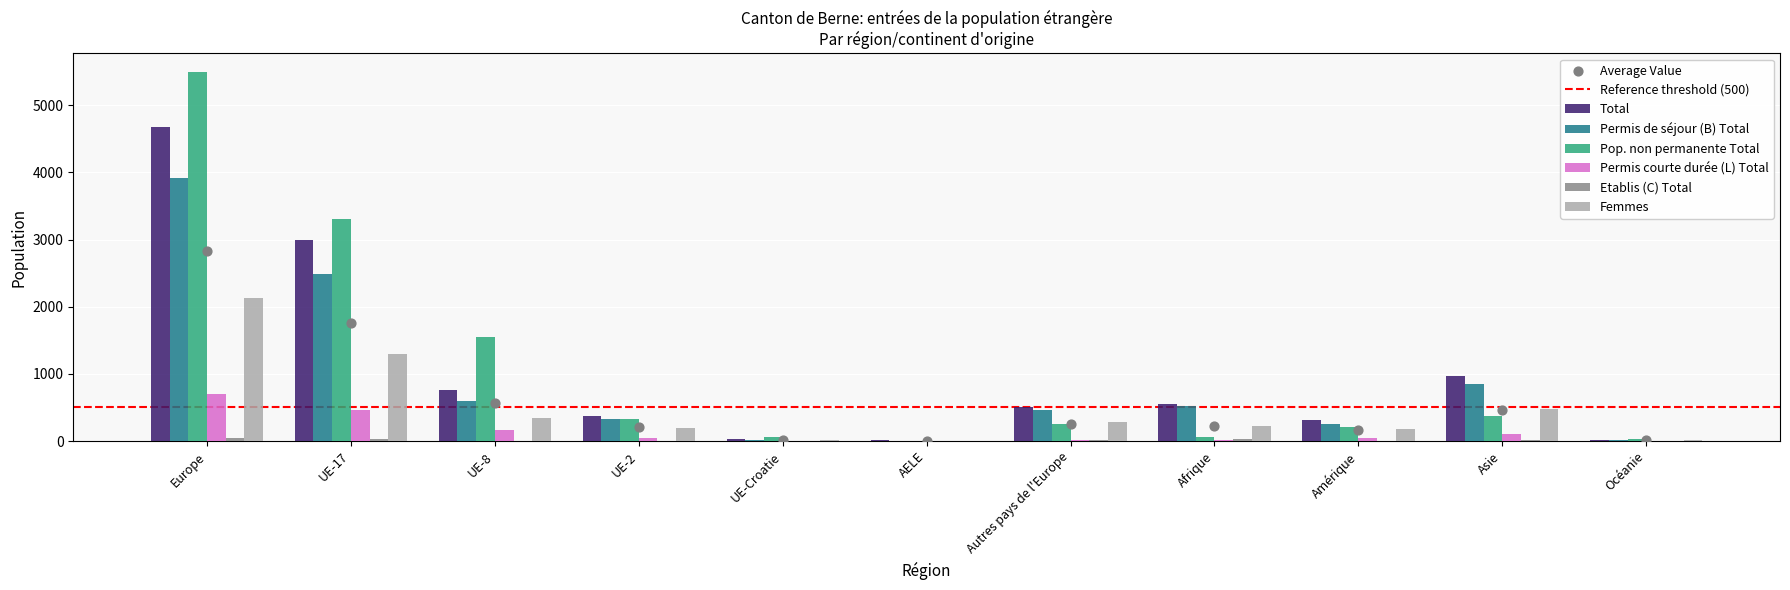

Which series has the largest Y range (max minus min)?

Pop. non permanente Total